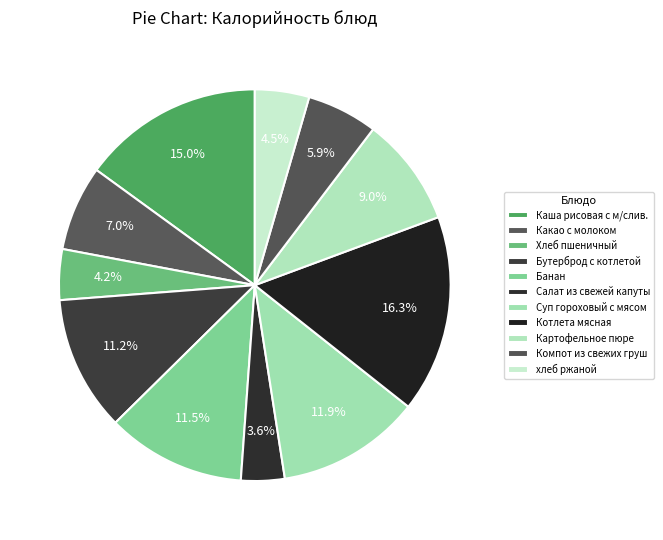

Is Бутерброд с котлетой the majority of the pie?

No